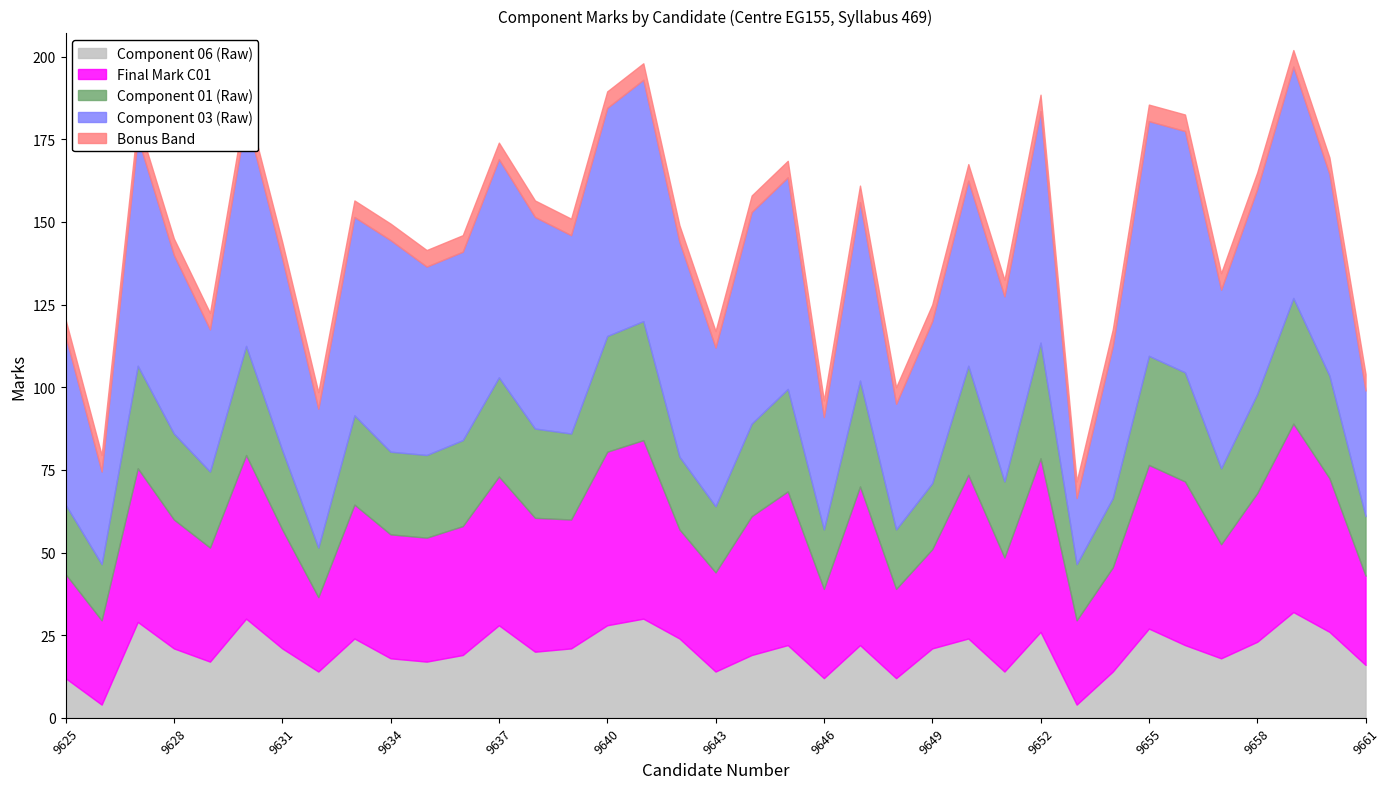

What is the value of the Component 06 (Raw) point at the 16th from the left?

28.0